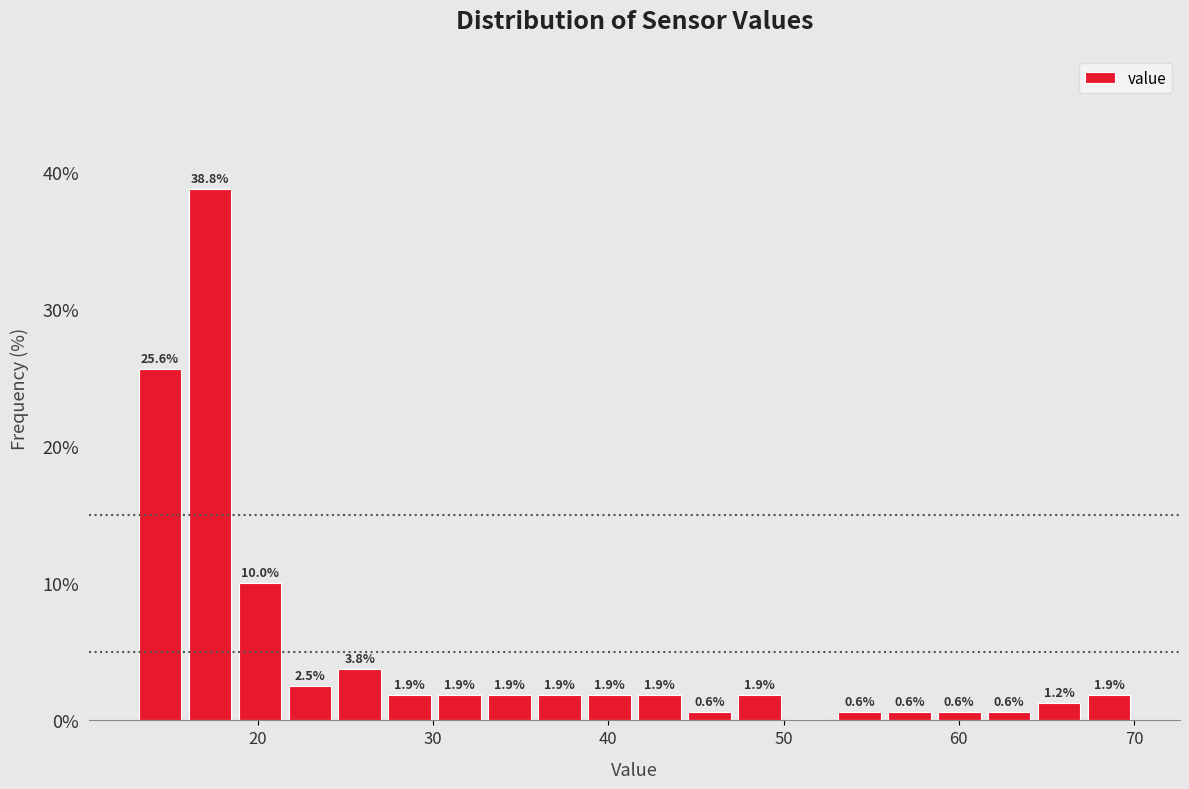

Around what value on the x-axis is the tallest bar? Give the approximate position of its centre, as read against the axis.

17